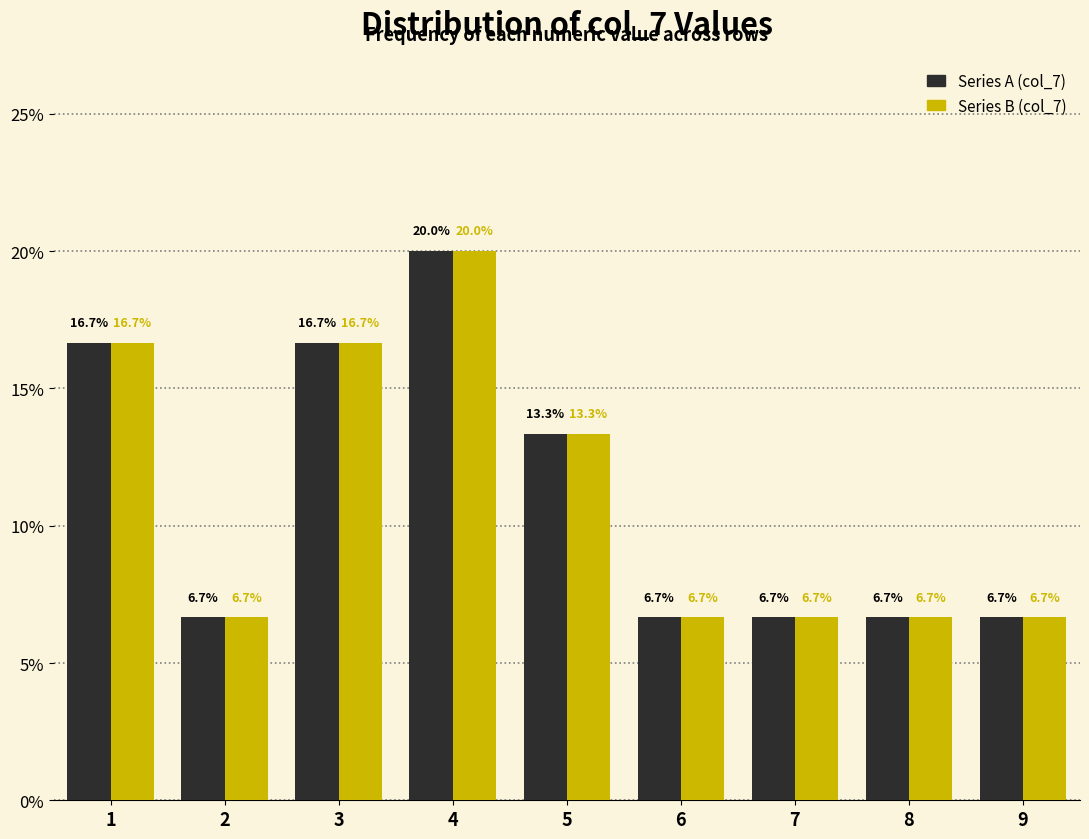

Reading right to left, extract all data points from this chart.

Series A: 9=6.7	8=6.7	7=6.7	6=6.7	5=13.3	4=20.0	3=16.7	2=6.7	1=16.7
Series B: 9=6.7	8=6.7	7=6.7	6=6.7	5=13.3	4=20.0	3=16.7	2=6.7	1=16.7